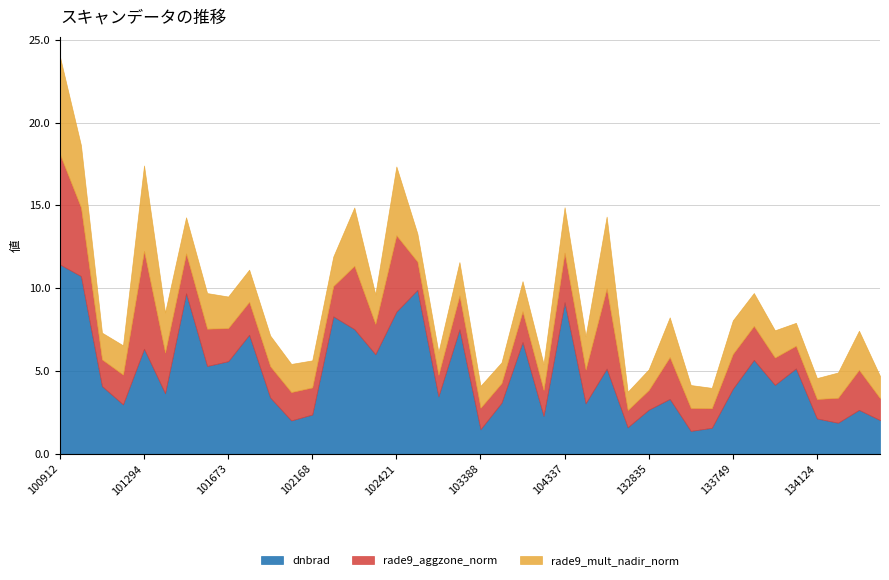

How many data points in dnbrad are above 4?

20